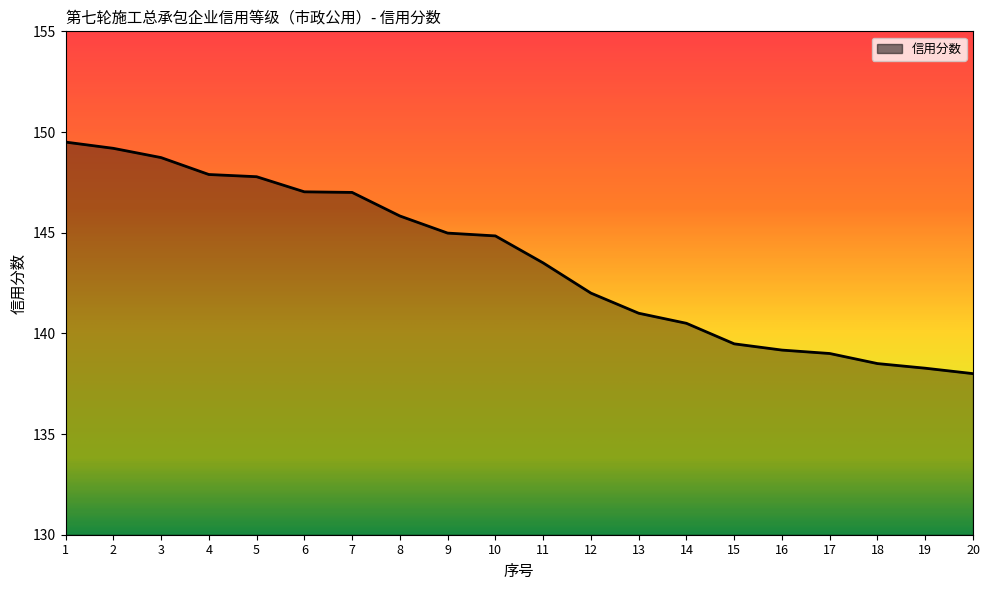

How many distinct data groups are displayed?

1